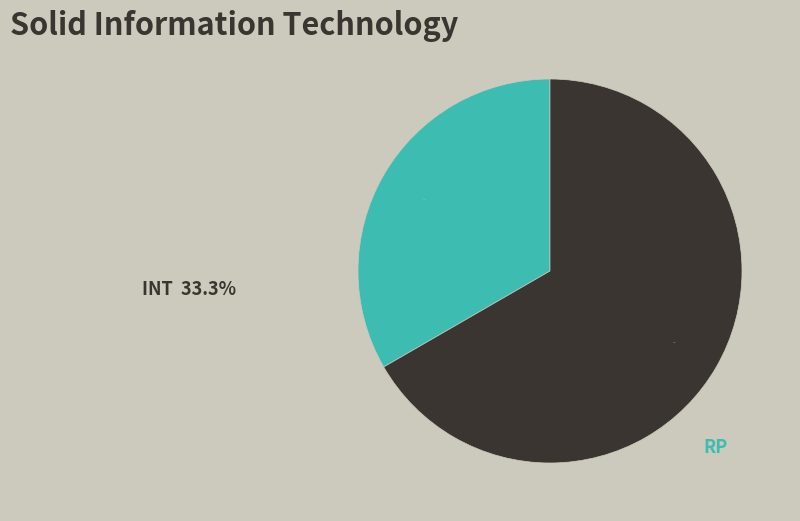

The RP slice represents 67% of the pie. True or false?

True